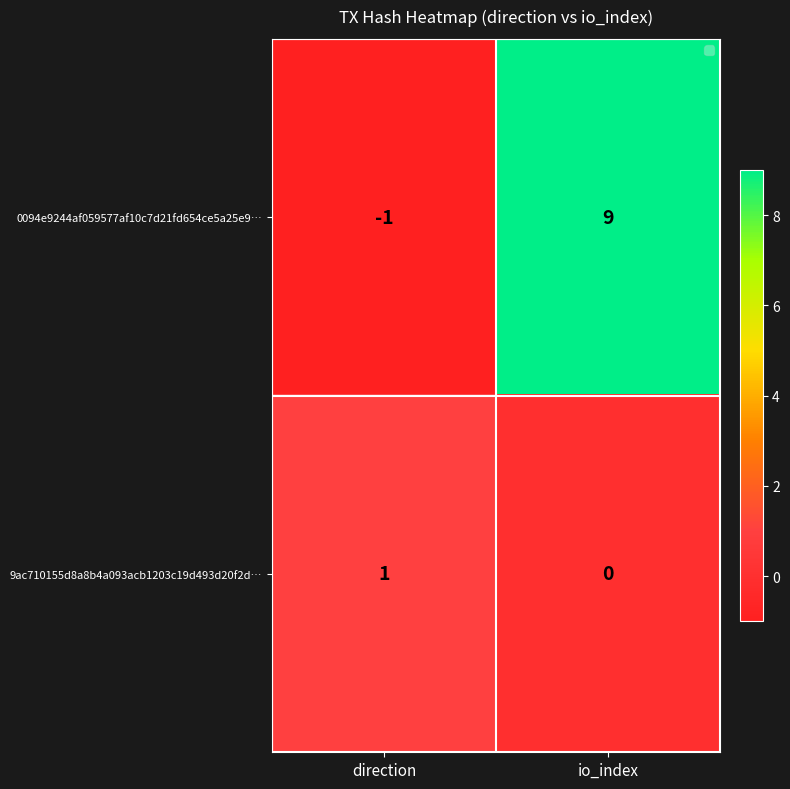

Reading left to right, extract all data points from this chart.

0094e9244af059577af10c7d21fd654ce5a25e9…: direction=-1	io_index=9
9ac710155d8a8b4a093acb1203c19d493d20f2d…: direction=1	io_index=0